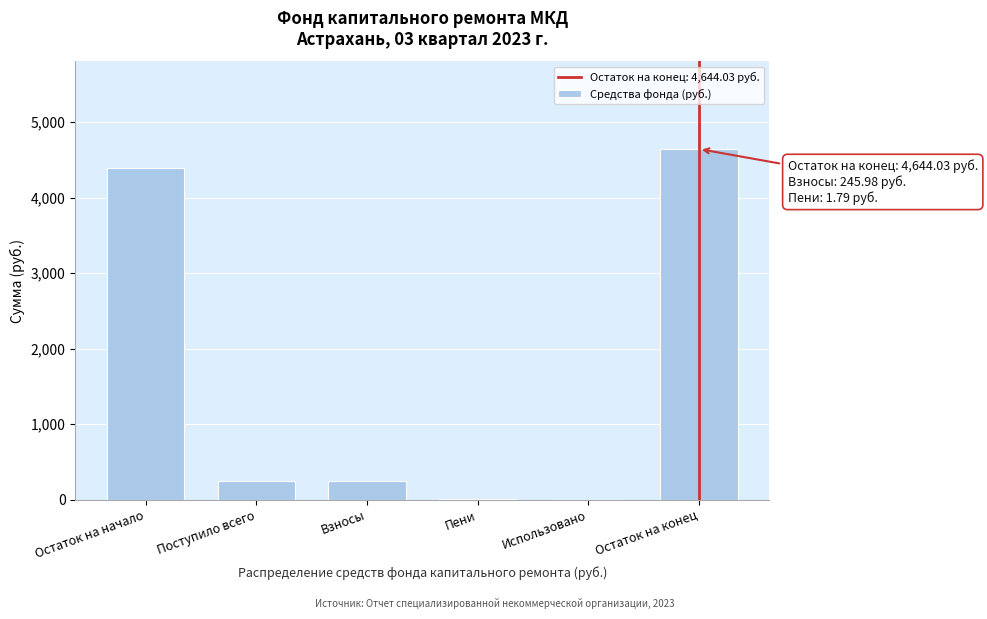

True or false: the data shows 7573.9 at Остаток на начало.

False